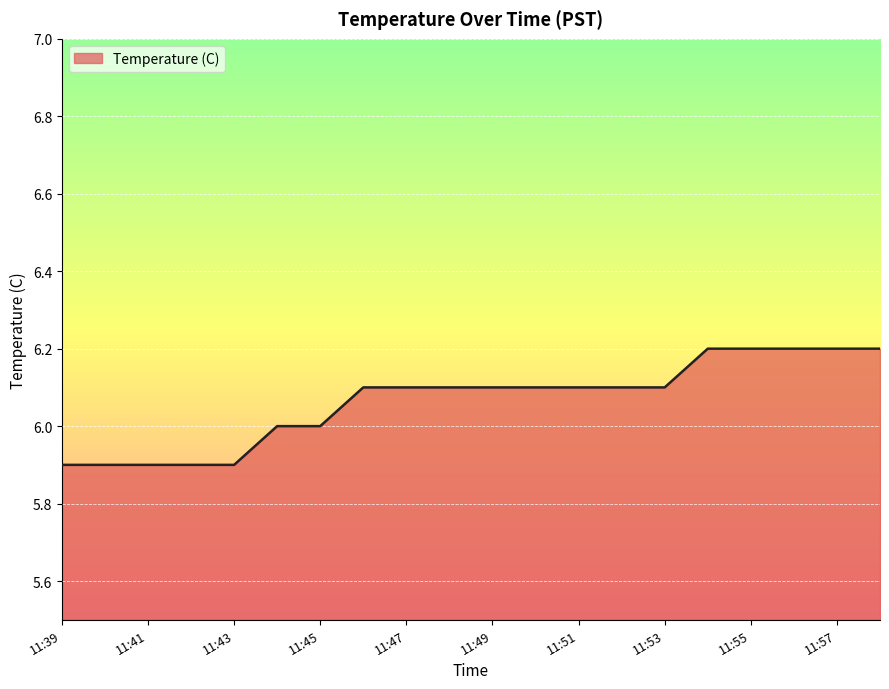

List the labels in order of value, largest first.

11:54, 11:55, 11:56, 11:57, 11:58, 11:46, 11:47, 11:48, 11:49, 11:50, 11:51, 11:52, 11:53, 11:44, 11:45, 11:39, 11:40, 11:41, 11:42, 11:43